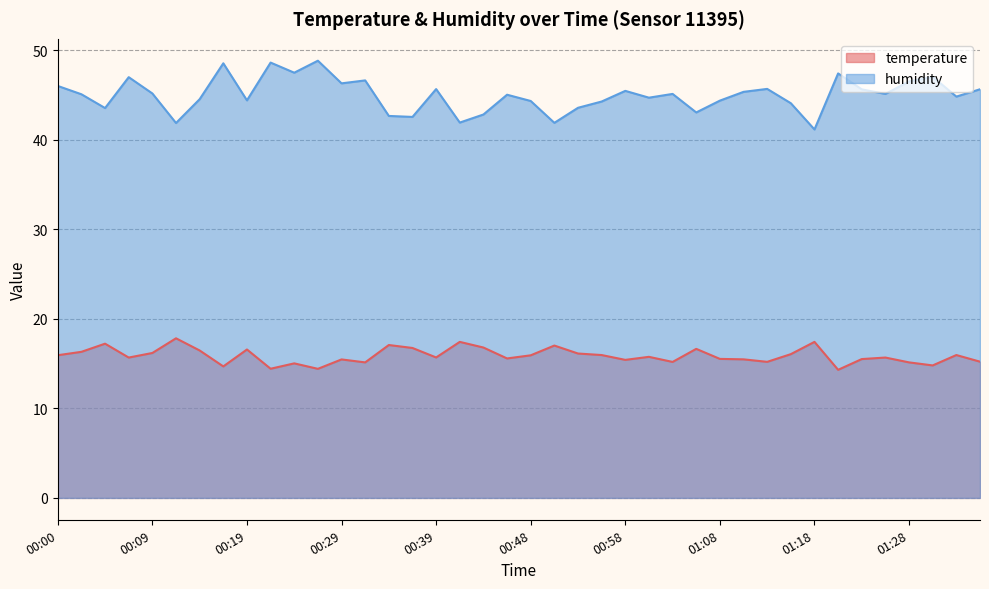

True or false: humidity and temperature intersect in this chart.

False